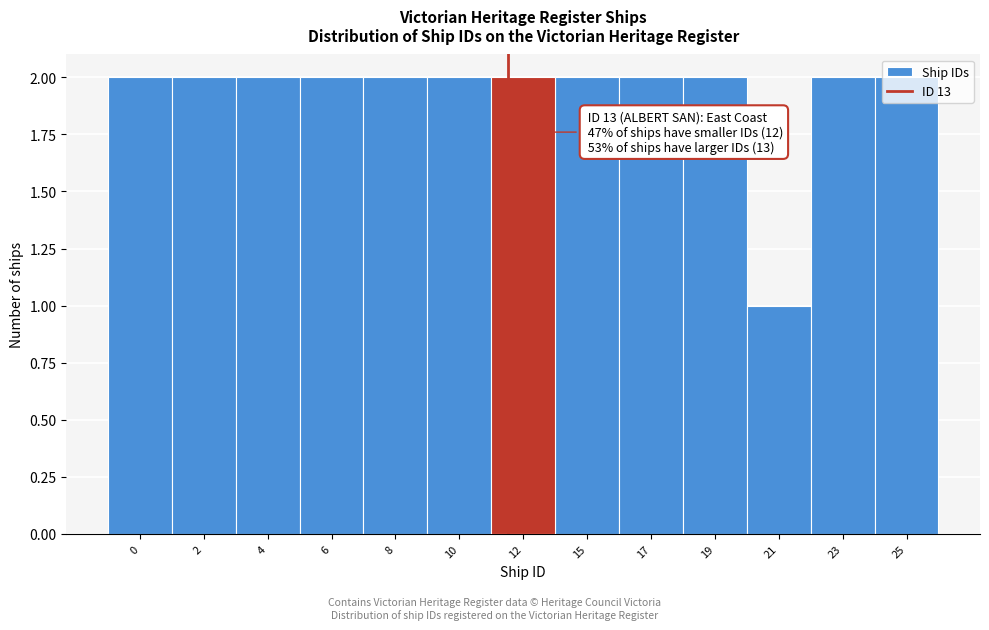

What is the value of the 4th bar from the left?

2